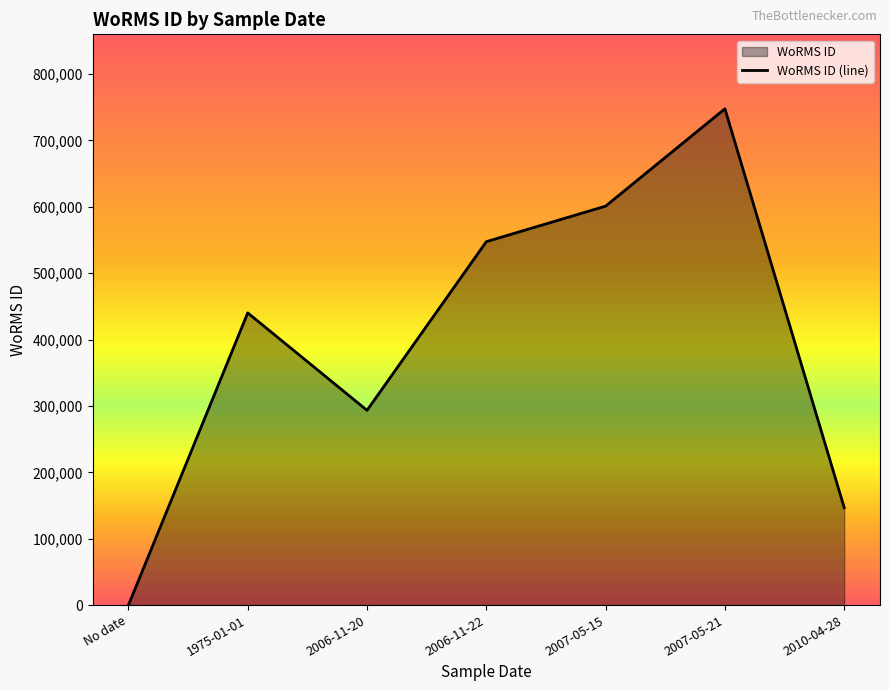

List the labels in order of value, largest first.

2007-05-21, 2007-05-15, 2006-11-22, 1975-01-01, 2006-11-20, 2010-04-28, No date